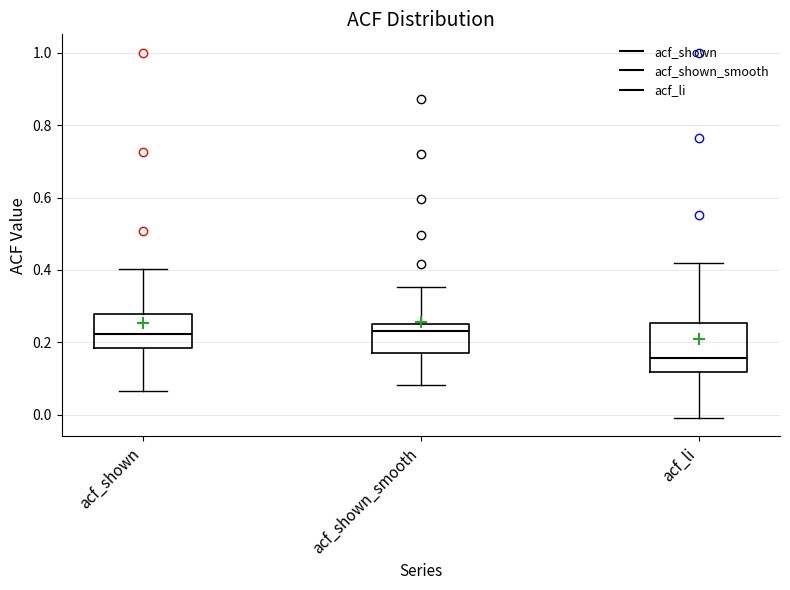

Which box is the tallest, from its lower edge to its upper edge?

acf_li